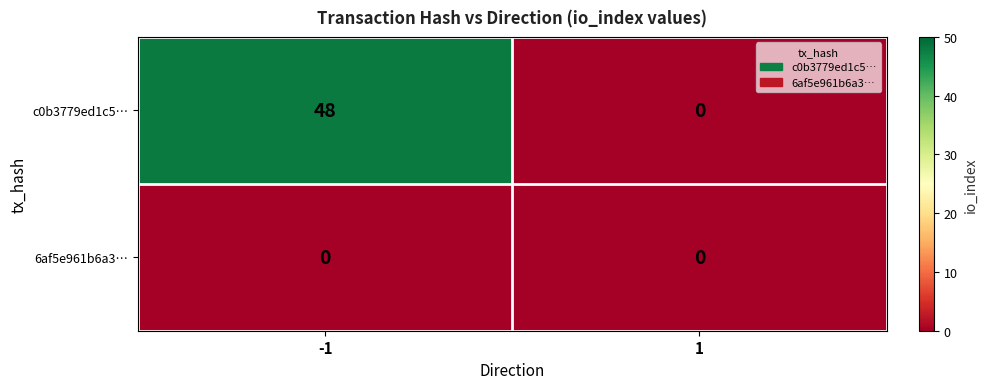

How many distinct data groups are displayed?

2